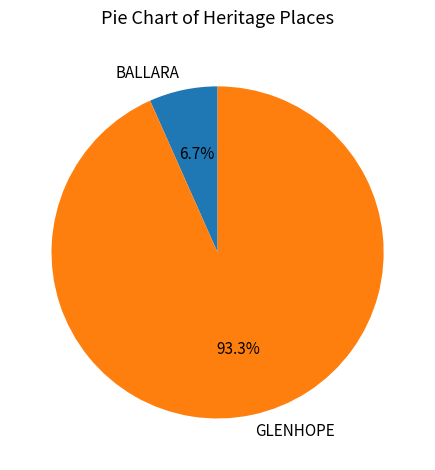

How much of the chart is everything except BALLARA?

93.3%